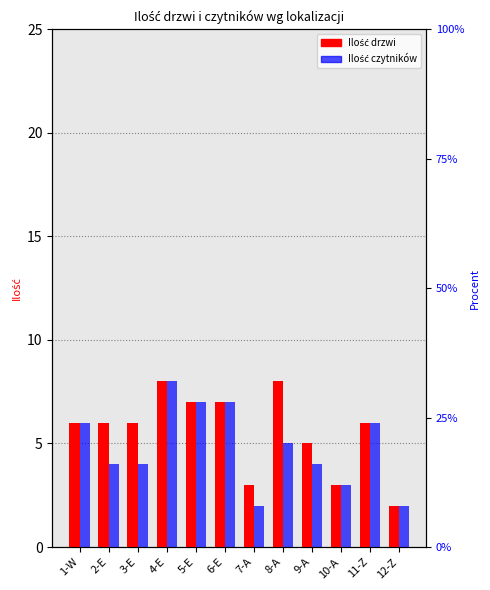

Which category has the lowest value across all series?

12-Z